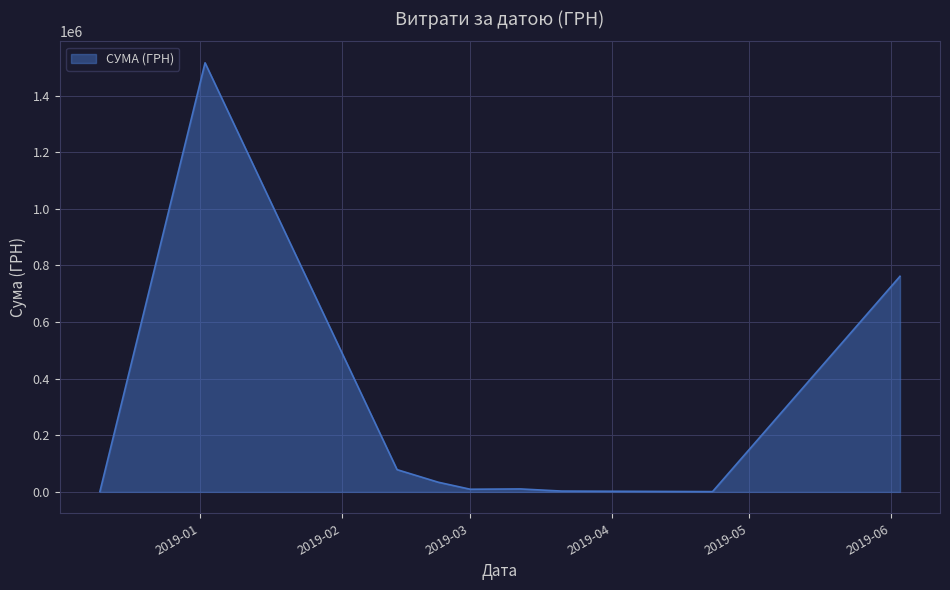

What is the difference between the maximum and minimum values?

1514958.4